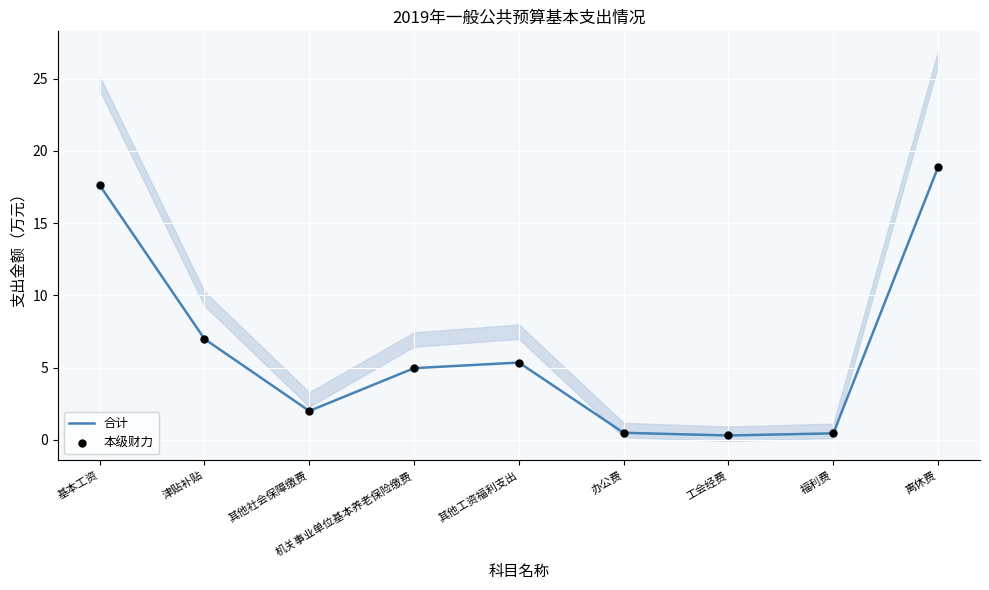

What is the total value across all series at 机关事业单位基本养老保险缴费?

9.9